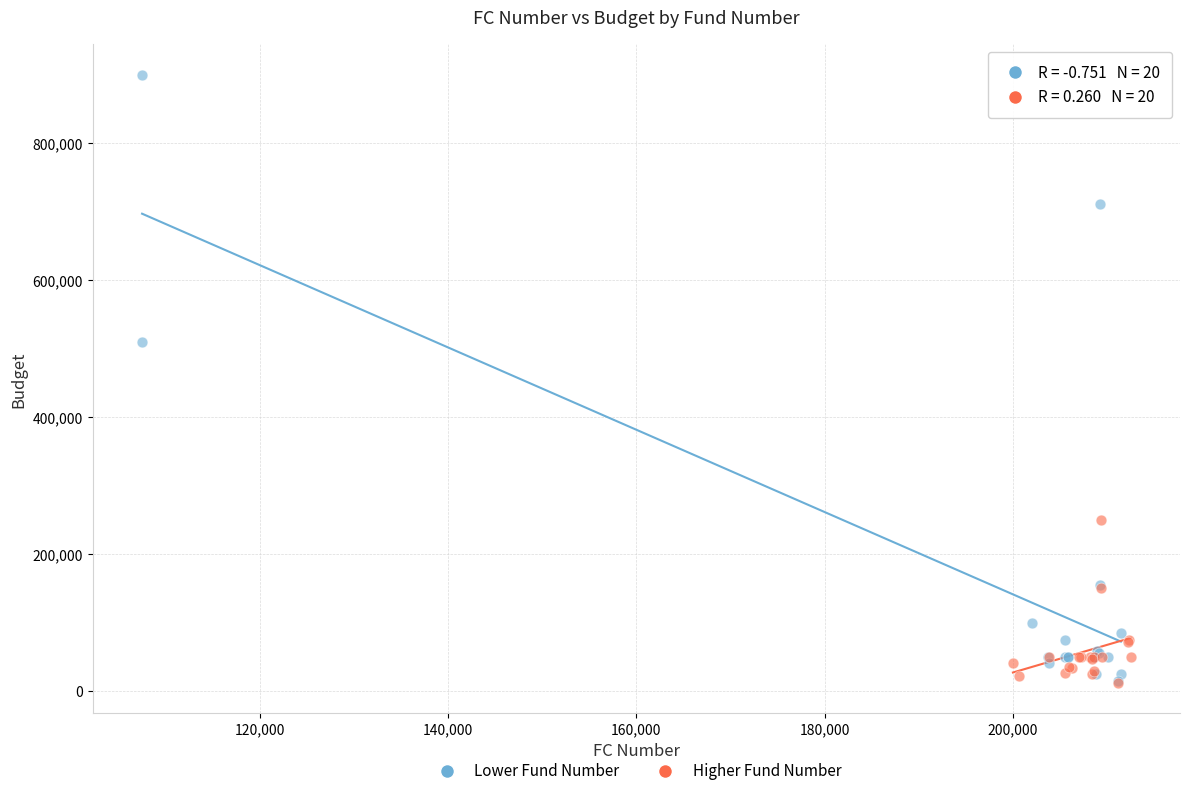

Which series reaches the maximum Y coordinate?

Lower Fund Number